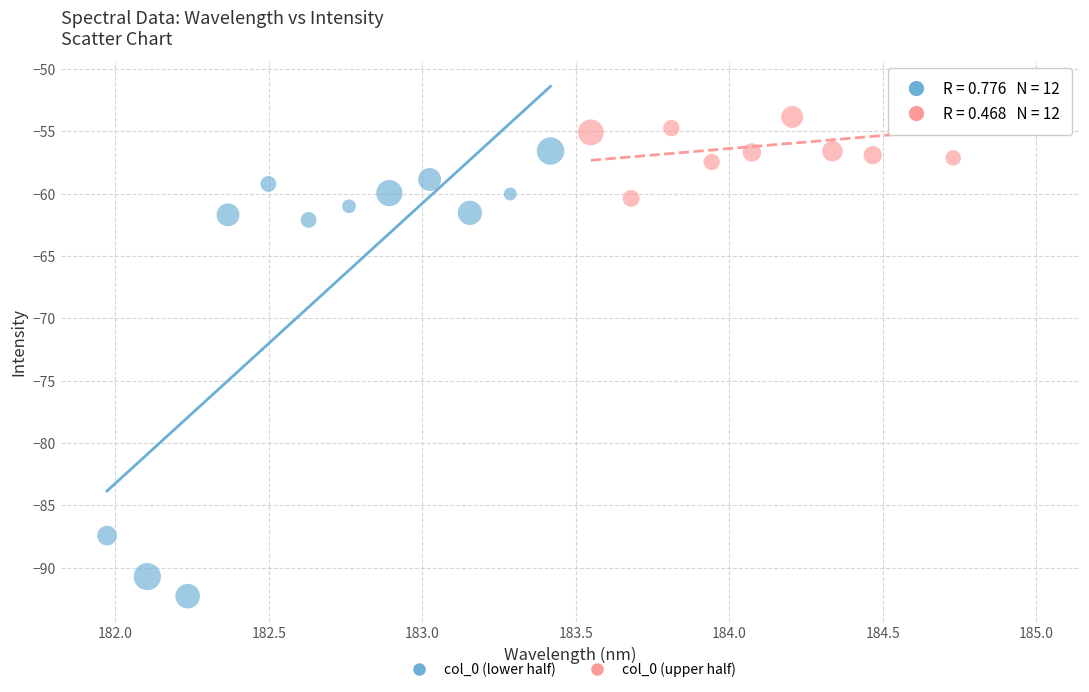

Which series has the largest Y range (max minus min)?

col_0 (lower half)